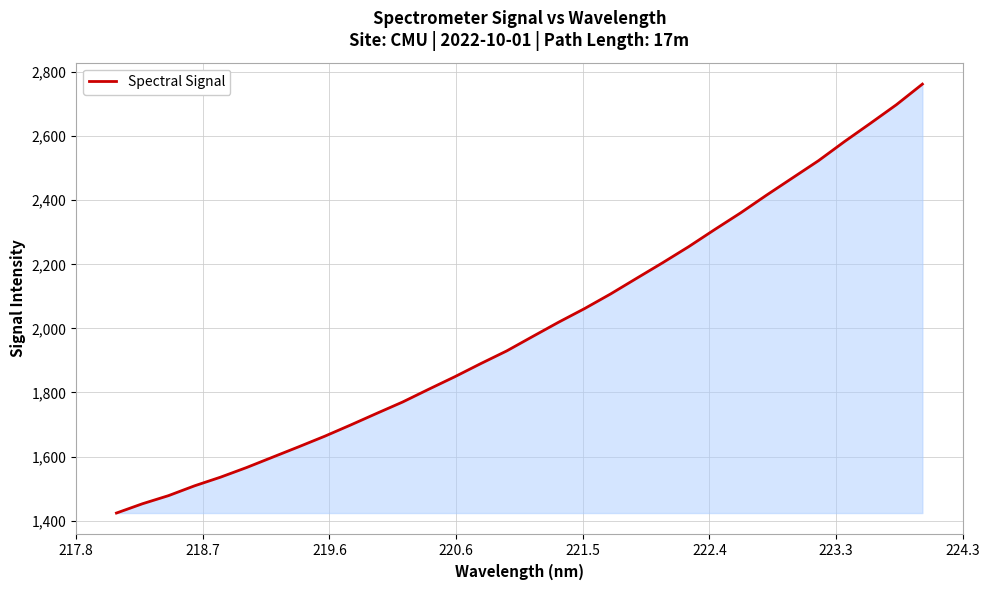

What is the minimum value shown in the chart?

1423.7